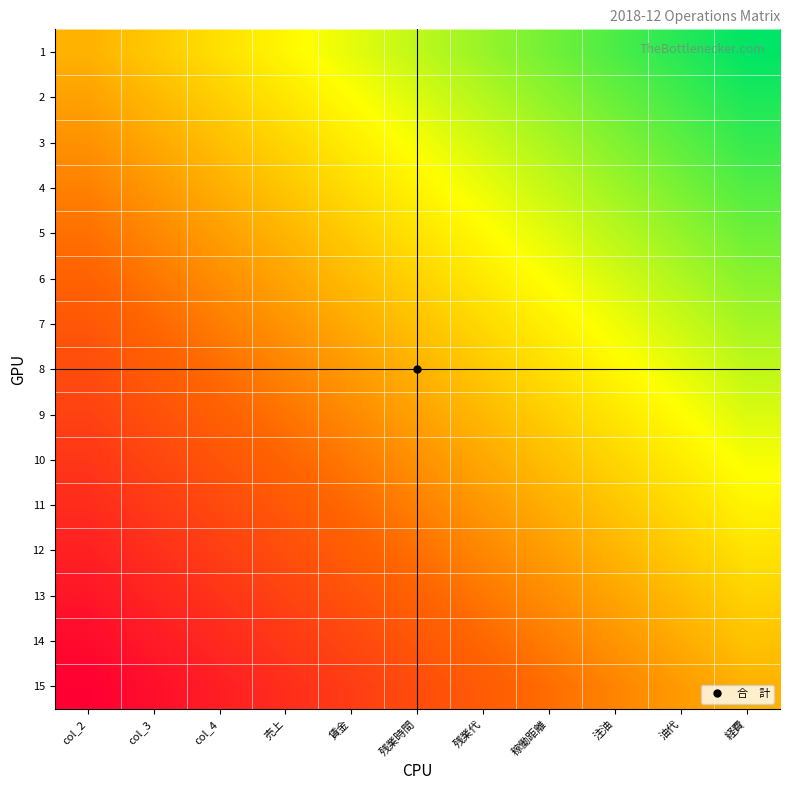

What is the maximum value shown in the chart?

1.0